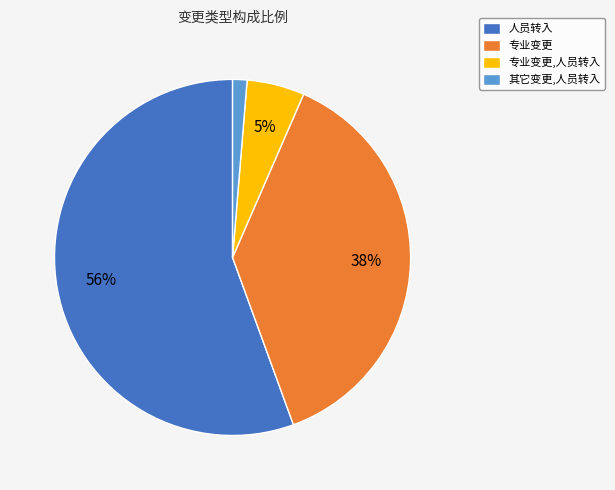

To the nearest percent, what percentage of the pie is 专业变更?

38%